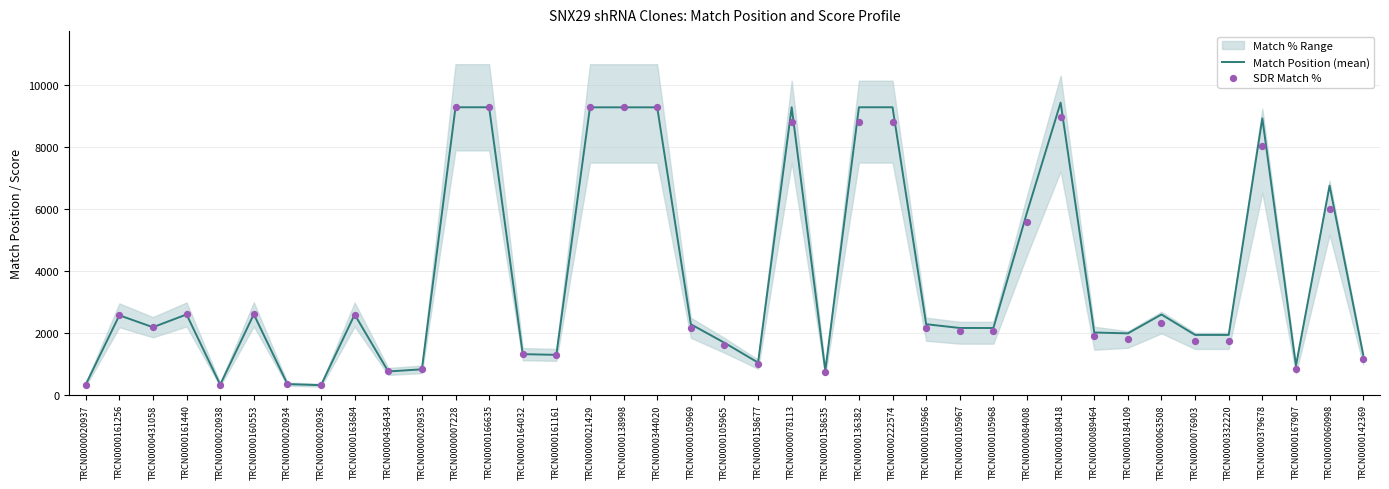

At how many categories does at least one series exceed 2499?

17